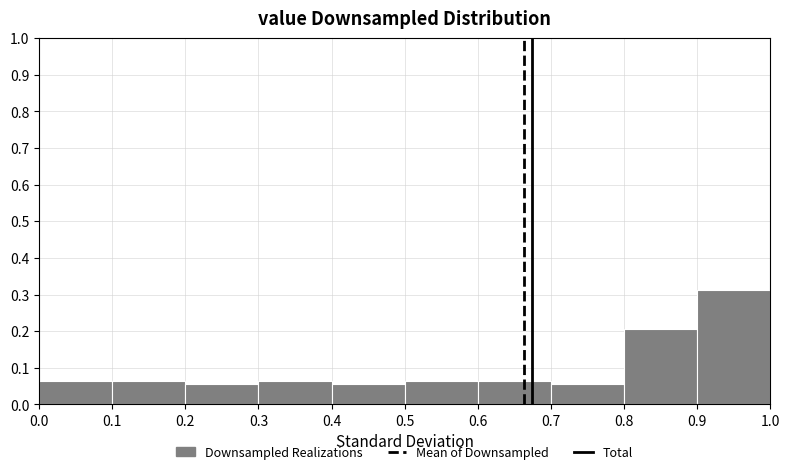

Reading left to right, list every bar in this chart as the range it spans on the x-axis followed by its height. The values are not printed on the chart, so give them approximately, as read against the axis.

0.0 to 0.1: 0.06
0.1 to 0.2: 0.06
0.2 to 0.3: 0.06
0.3 to 0.4: 0.06
0.4 to 0.5: 0.06
0.5 to 0.6: 0.06
0.6 to 0.7: 0.06
0.7 to 0.8: 0.06
0.8 to 0.9: 0.21
0.9 to 1.0: 0.31